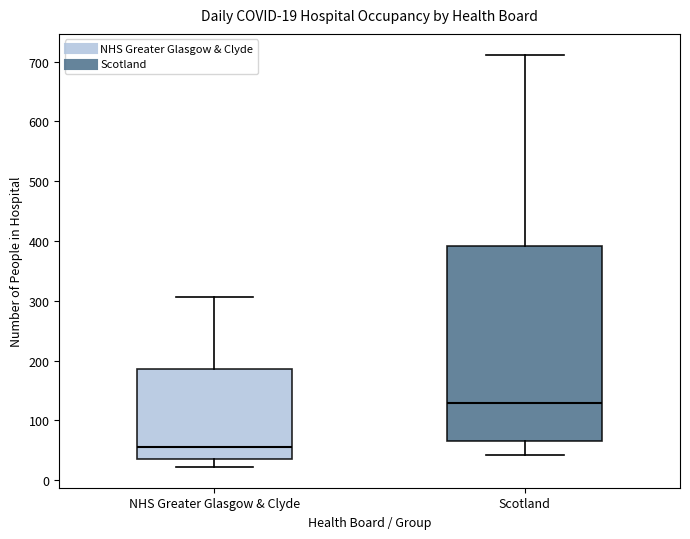

Which box is the tallest, from its lower edge to its upper edge?

Scotland